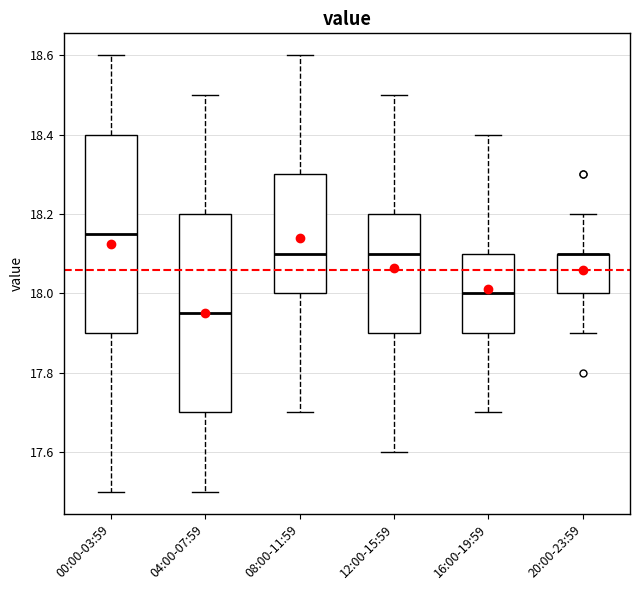

Reading left to right, transcribe this box plot: for each box, give where its median line is, the range the box spans, and where its two whiskers end, as read against the y-axis. The values are not printed on the chart, so give them approximately, as read against the axis.

00:00-03:59: median 18.16, box 17.90 to 18.40, whiskers 17.50 to 18.60
04:00-07:59: median 17.96, box 17.70 to 18.20, whiskers 17.50 to 18.50
08:00-11:59: median 18.10, box 18.00 to 18.30, whiskers 17.70 to 18.60
12:00-15:59: median 18.10, box 17.90 to 18.20, whiskers 17.60 to 18.50
16:00-19:59: median 18.00, box 17.90 to 18.10, whiskers 17.70 to 18.40
20:00-23:59: median 18.10 (drawn on the box's upper edge), box 18.00 to 18.10, whiskers 17.90 to 18.20